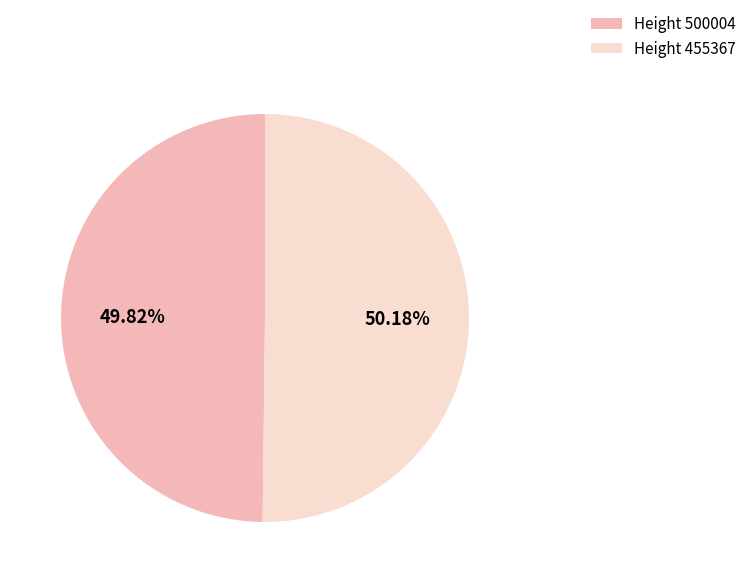

Is there a majority slice in this chart?

Yes